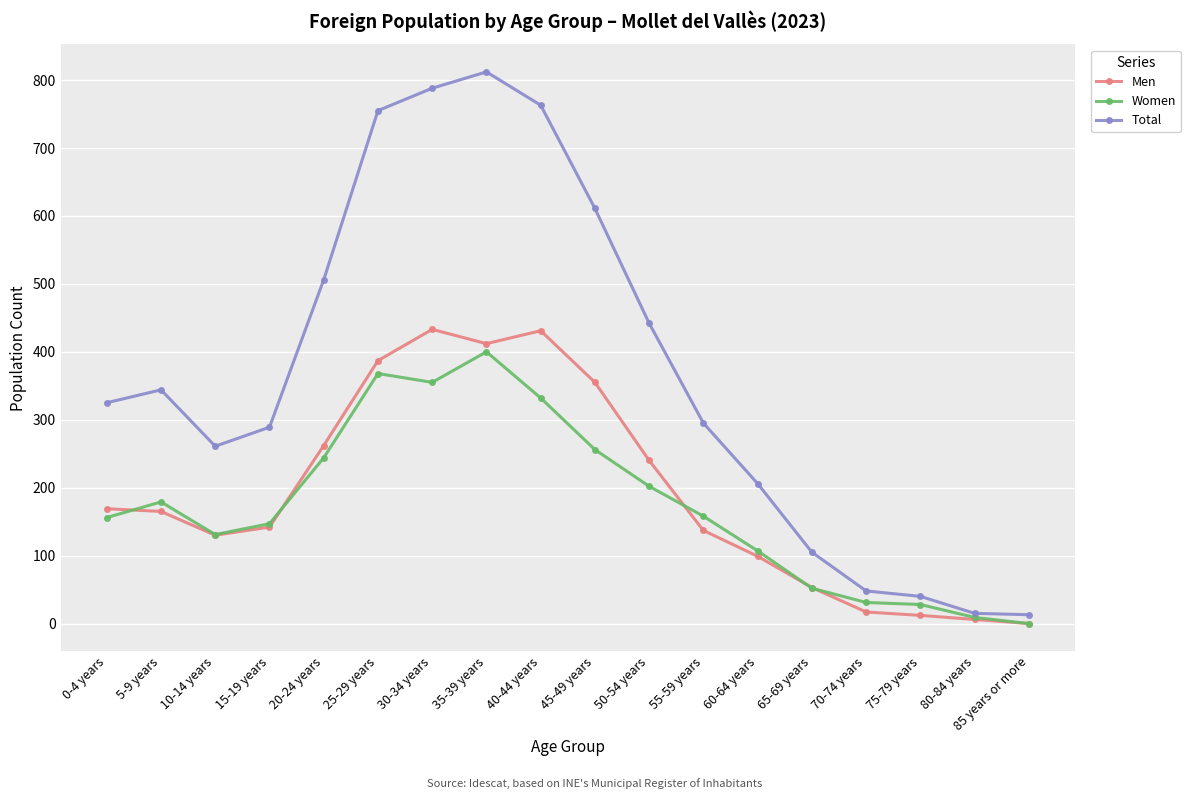

The value of Women at 85 years or more is -228. True or false?

False